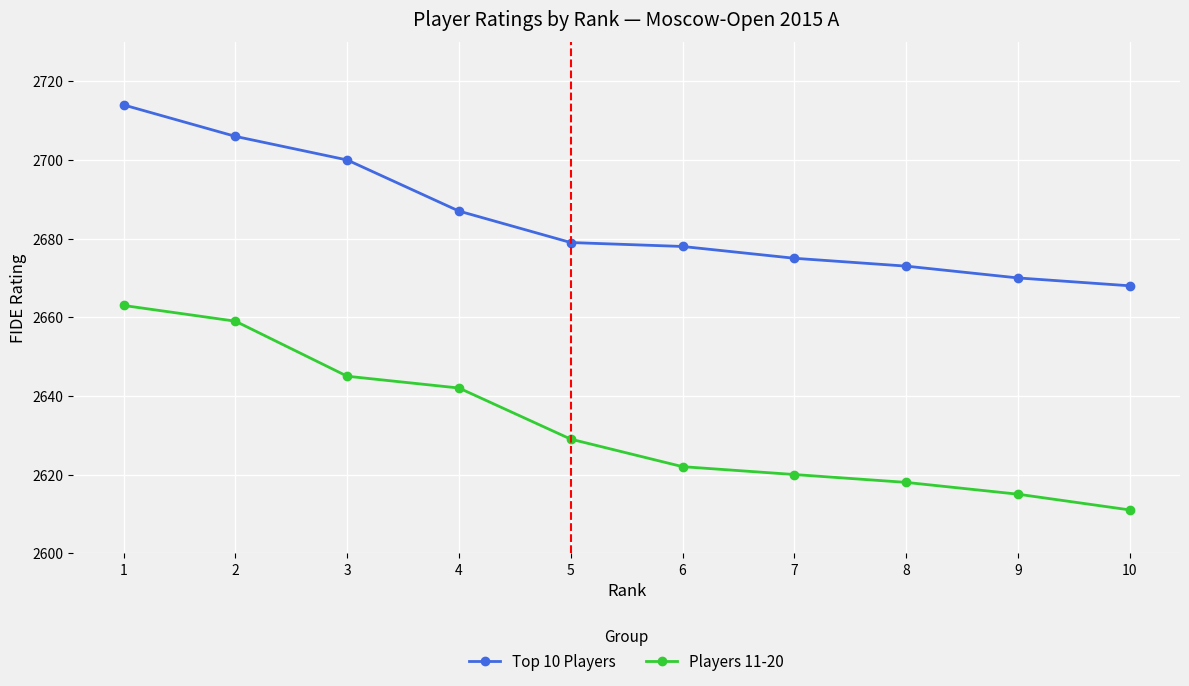

The value of Top 10 Players at 4 is 2687. True or false?

True